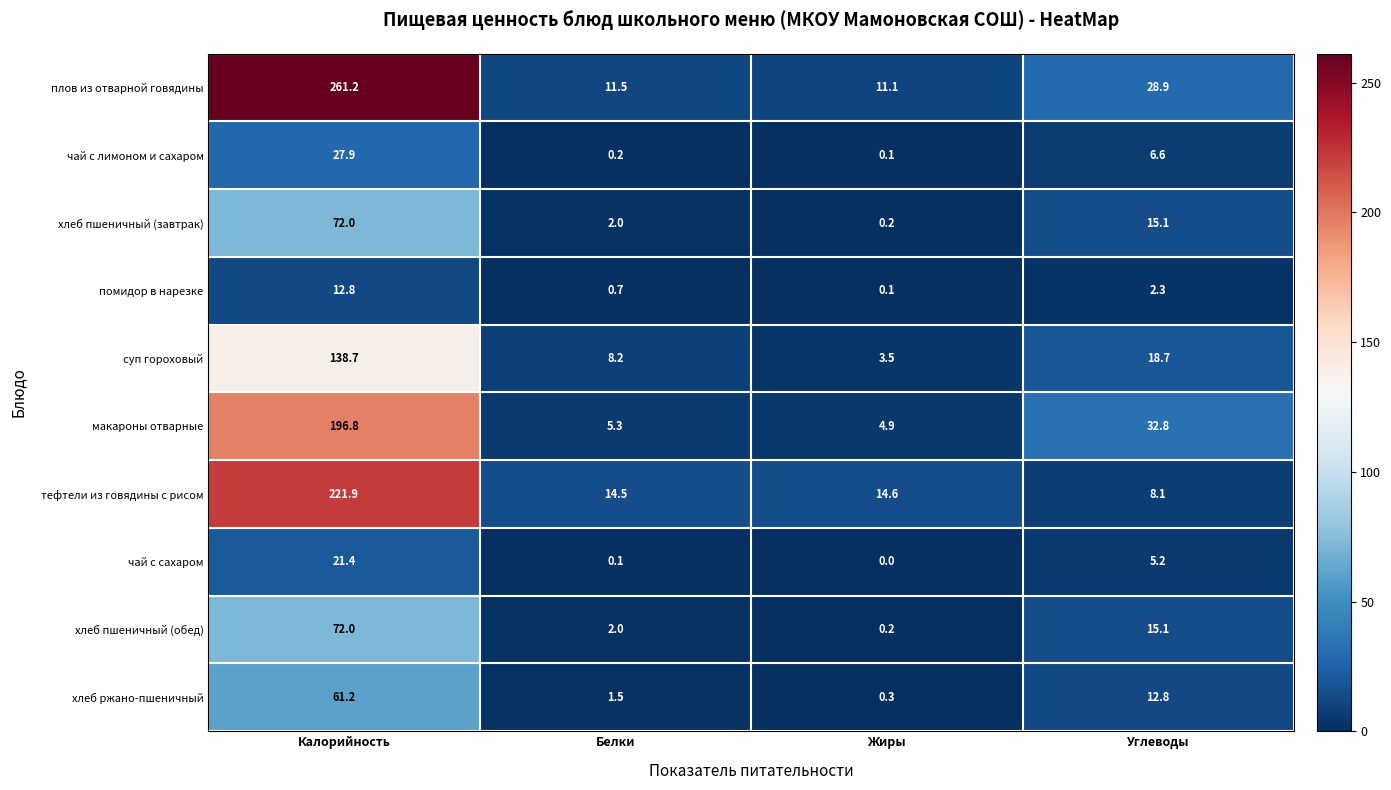

What is the average value of the тефтели из говядины с рисом series?

64.8